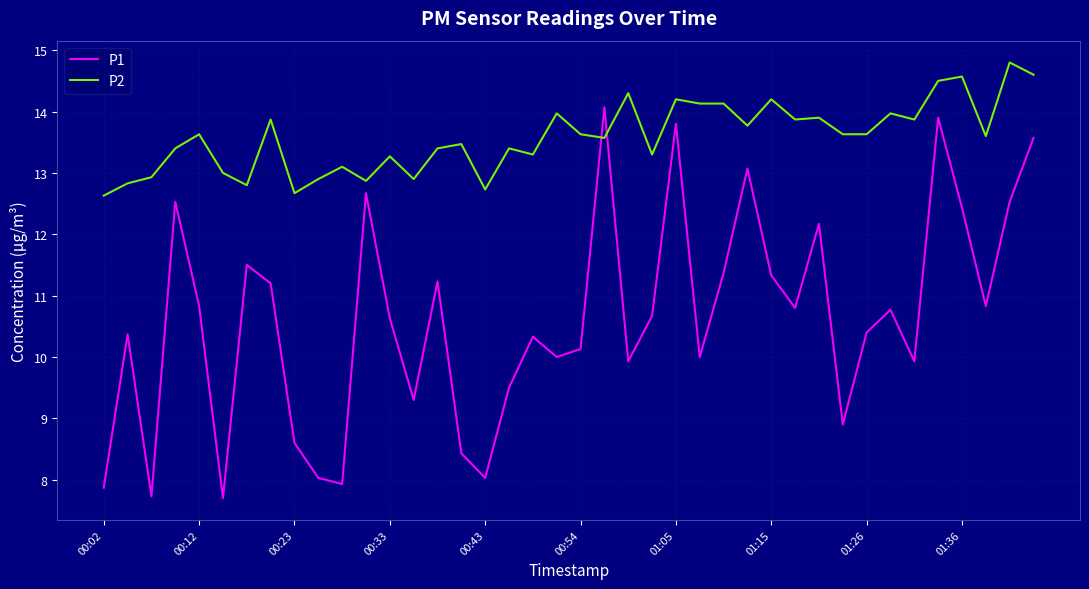

Which series has the largest total across all categories?

P2